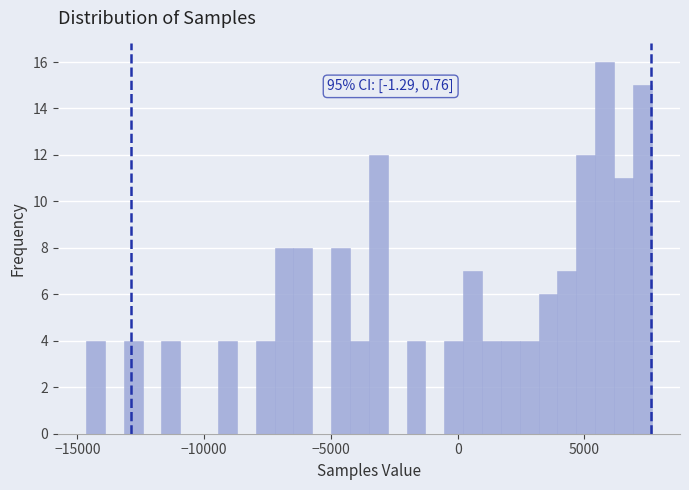

Around what value on the x-axis is the tallest bar? Give the approximate position of its centre, as read against the axis.

6000